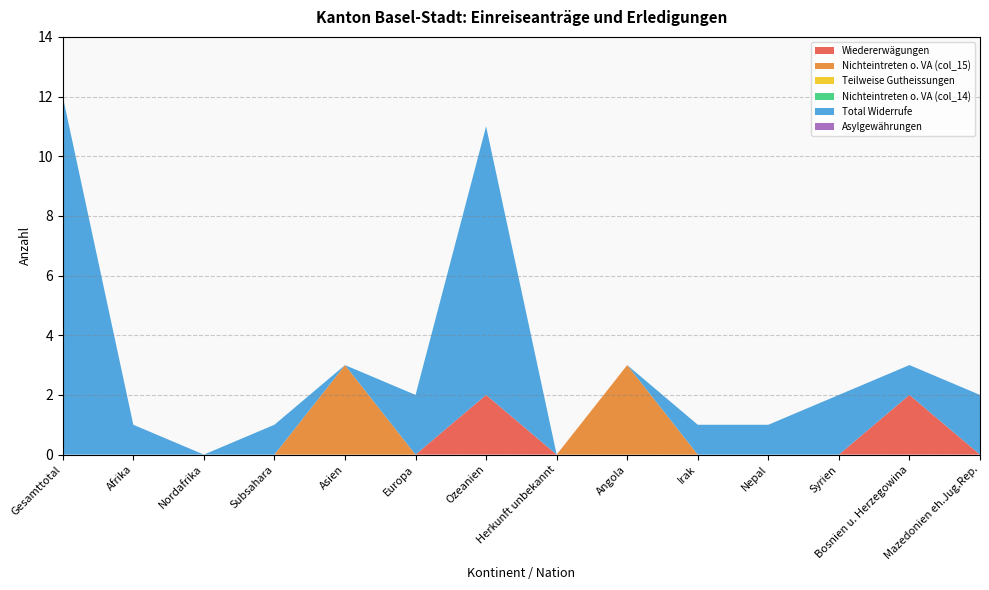

Reading right to left, extract all data points from this chart.

Wiedererwägungen: 0	2	0	0	0	0	0	2	0	0	0	0	0	0
Nichteintreten o. VA (col_15): 0	0	0	0	0	3	0	0	0	3	0	0	0	0
Teilweise Gutheissungen: 0	0	0	0	0	0	0	0	0	0	0	0	0	0
Nichteintreten o. VA (col_14): 0	0	0	0	0	0	0	0	0	0	0	0	0	0
Total Widerrufe: 2	1	2	1	1	0	0	9	2	0	1	0	1	12
Asylgewährungen: 0	0	0	0	0	0	0	0	0	0	0	0	0	0